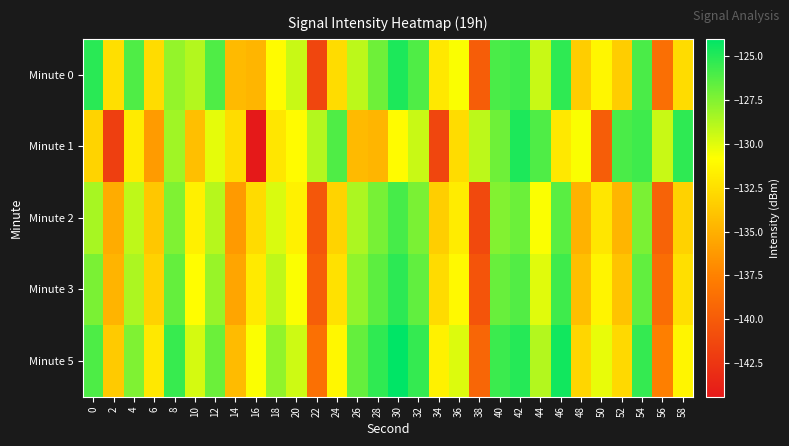

Reading left to right, transcribe all the data shown in this chart.

Minute 0: 0=-125.1	2=-132.5	4=-126.1	6=-132.6	8=-128.0	10=-128.8	12=-126.1	14=-134.5	16=-134.7	18=-131.0	20=-129.4	22=-141.4	24=-132.7	26=-129.0	28=-127.0	30=-124.8	32=-126.1	34=-132.0	36=-130.7	38=-139.9	40=-126.0	42=-125.7	44=-129.4	46=-125.3	48=-133.4	50=-131.3	52=-133.5	54=-126.0	56=-138.7	58=-132.6
Minute 1: 0=-133.1	2=-141.9	4=-131.9	6=-136.1	8=-128.3	10=-134.2	12=-130.1	14=-132.6	16=-144.4	18=-132.1	20=-131.0	22=-128.8	24=-126.1	26=-134.5	28=-134.7	30=-131.0	32=-129.4	34=-141.4	36=-132.7	38=-129.0	40=-127.0	42=-124.8	44=-126.1	46=-132.0	48=-130.7	50=-139.9	52=-126.0	54=-125.7	56=-129.4	58=-125.3
Minute 2: 0=-128.5	2=-135.2	4=-129.1	6=-133.8	8=-127.4	10=-131.6	12=-128.9	14=-136.2	16=-132.7	18=-129.8	20=-131.5	22=-140.3	24=-133.1	26=-128.6	28=-127.2	30=-125.9	32=-127.3	34=-133.4	36=-131.8	38=-141.2	40=-127.5	42=-126.9	44=-130.7	46=-126.4	48=-134.9	50=-132.1	52=-134.7	54=-127.3	56=-139.5	58=-133.2
Minute 3: 0=-127.3	2=-134.8	4=-128.6	6=-133.2	8=-126.7	10=-130.9	12=-128.1	14=-135.6	16=-131.9	18=-129.1	20=-130.7	22=-139.8	24=-132.4	26=-127.9	28=-126.5	30=-125.2	32=-126.6	34=-132.7	36=-131.1	38=-140.5	40=-126.8	42=-126.2	44=-130.0	46=-125.7	48=-134.2	50=-131.4	52=-134.0	54=-126.6	56=-138.8	58=-132.5
Minute 5: 0=-126.1	2=-133.6	4=-127.4	6=-132.0	8=-125.5	10=-129.7	12=-126.9	14=-134.4	16=-130.7	18=-127.9	20=-129.5	22=-138.6	24=-131.2	26=-126.7	28=-125.3	30=-124.0	32=-125.4	34=-131.5	36=-129.9	38=-139.3	40=-125.6	42=-125.0	44=-128.8	46=-124.5	48=-133.0	50=-130.2	52=-132.8	54=-125.4	56=-137.6	58=-131.3